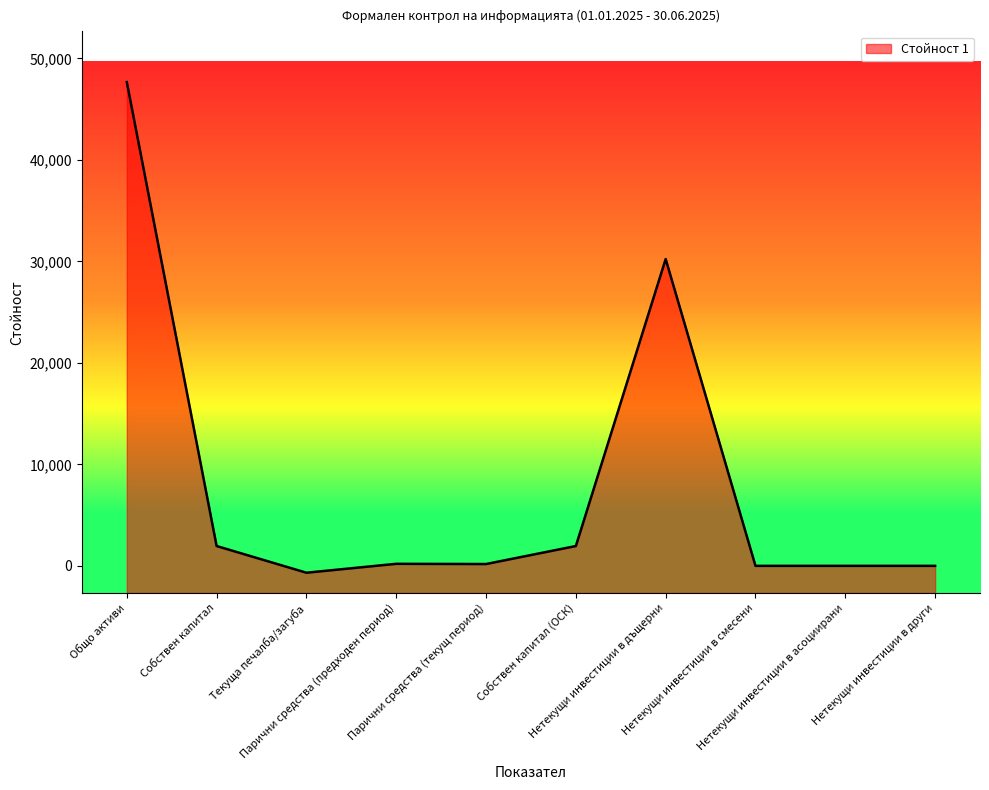

Where is the data nearest to the value 23497?

Нетекущи инвестиции в дъщерни